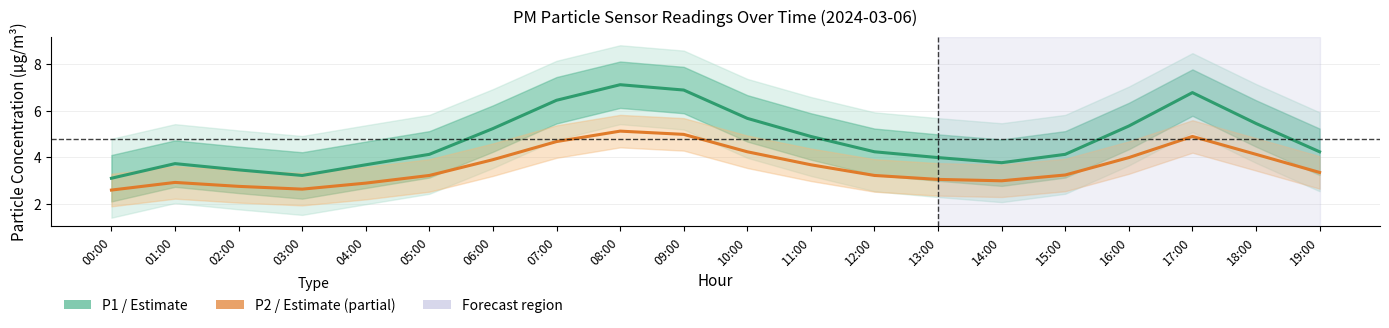

True or false: P1 (PM10) and P2 (PM2.5) intersect in this chart.

False